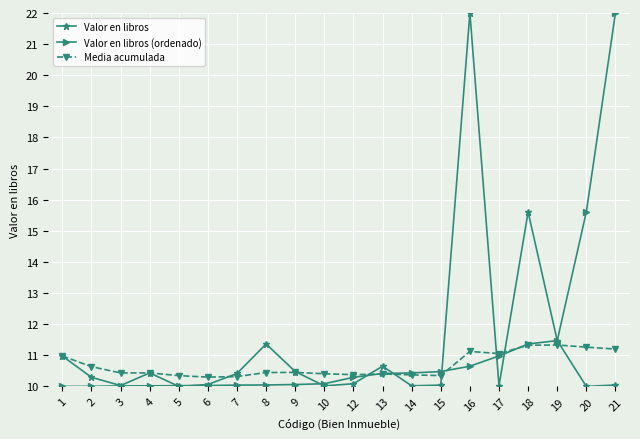

True or false: Valor en libros has a value of 11.0 at 1.

True